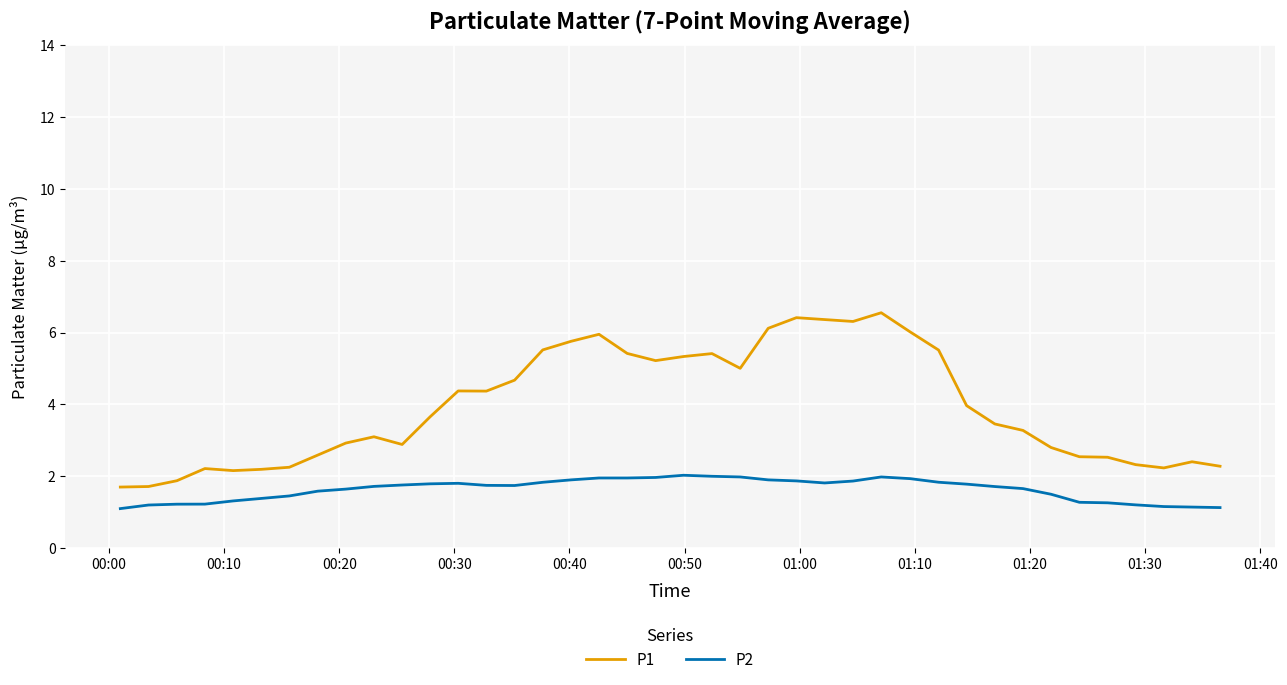

Does the chart have visible grid lines?

Yes